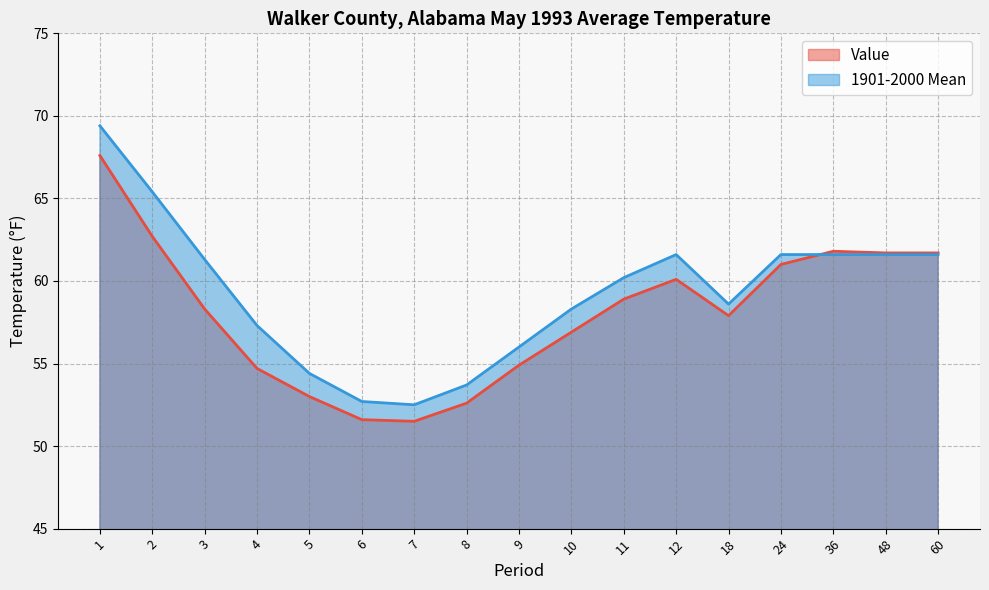

True or false: Value has a value of 89.7 at 36.

False